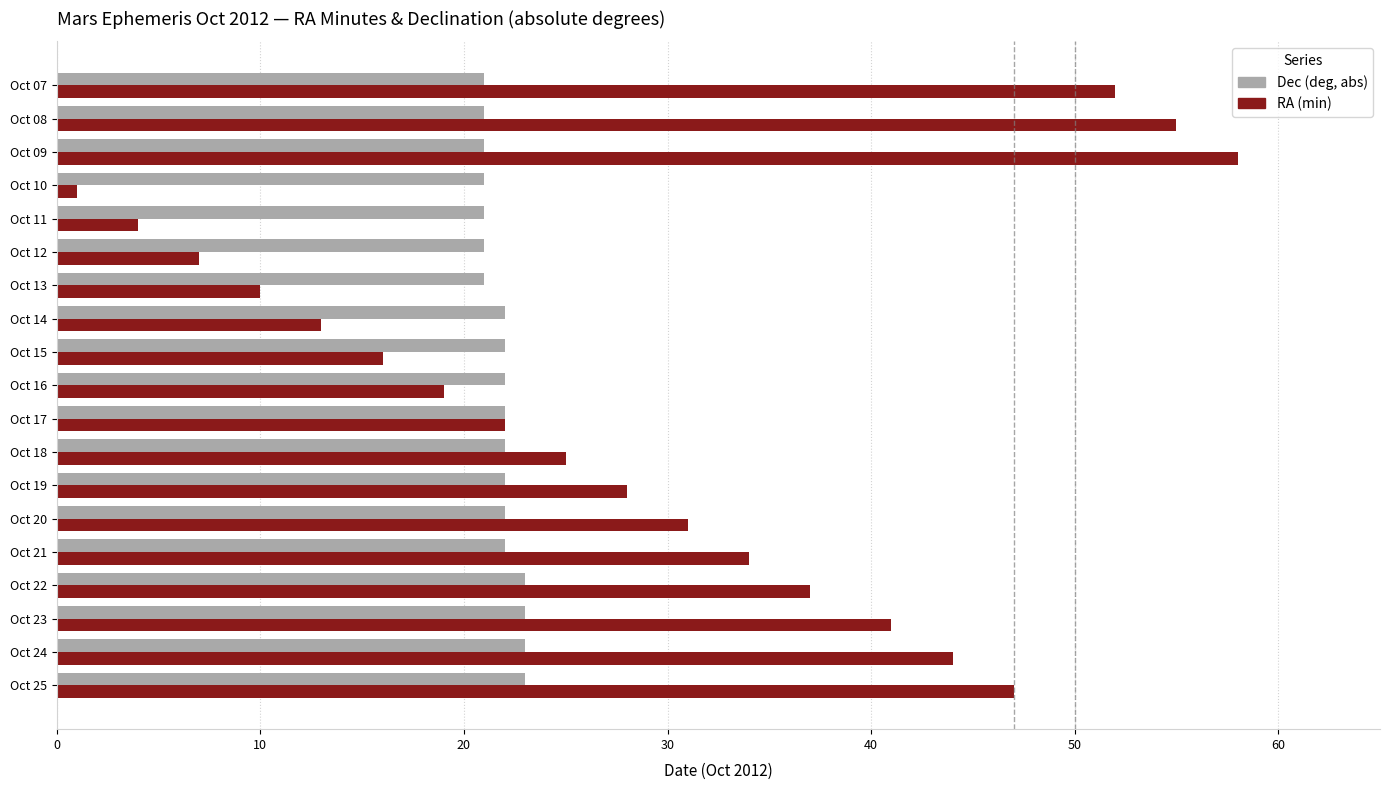

Which label corresponds to the smallest value in the chart?

Oct 10